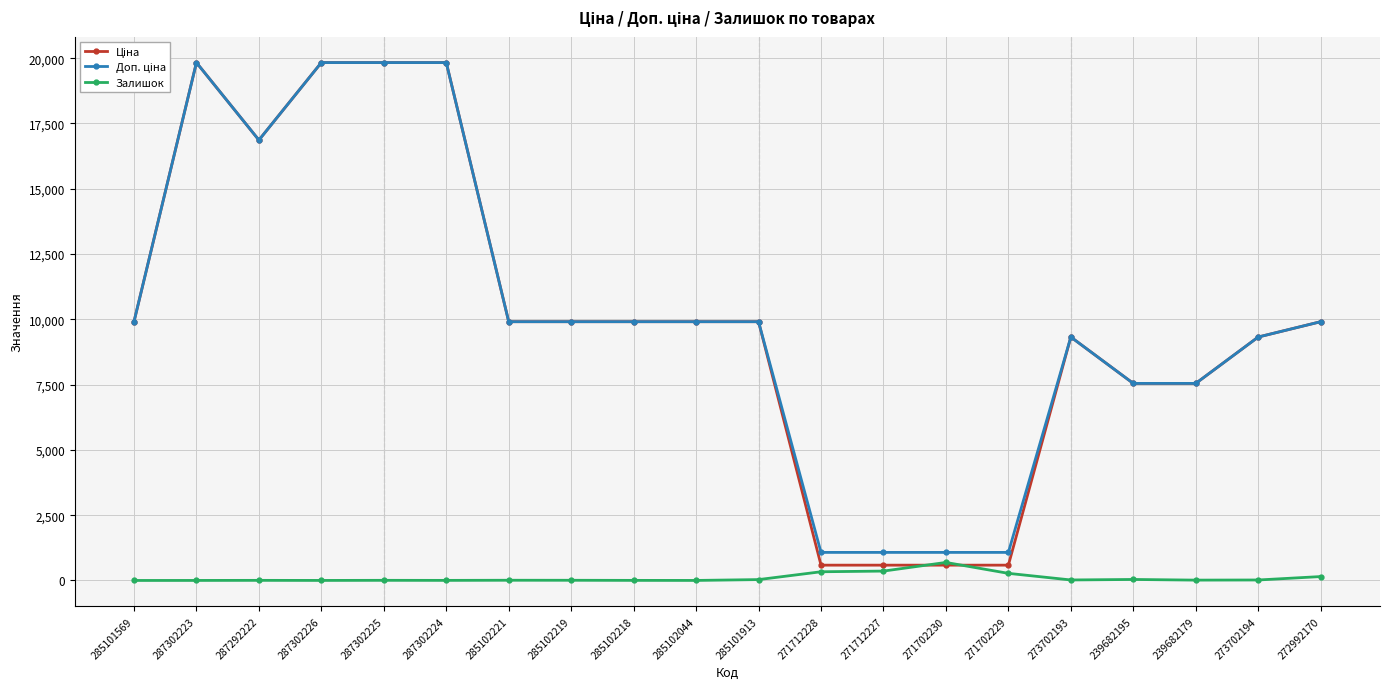

What is the maximum value shown in the chart?

19831.1